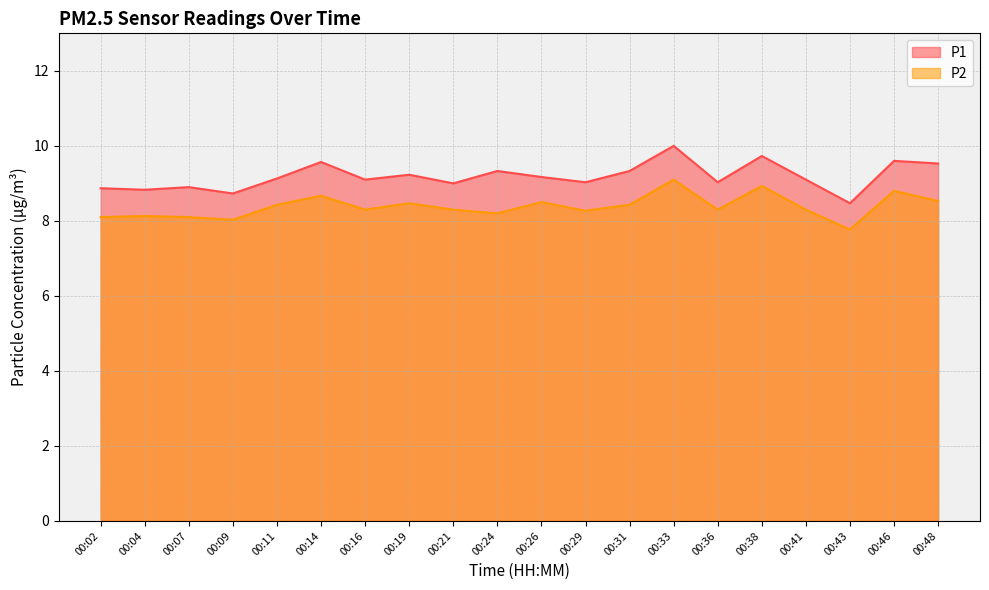

Reading right to left, transcribe all the data shown in this chart.

P1: 00:48=9.5	00:46=9.6	00:43=8.5	00:41=9.1	00:38=9.7	00:36=9.0	00:33=10.0	00:31=9.3	00:29=9.0	00:26=9.2	00:24=9.3	00:21=9.0	00:19=9.2	00:16=9.1	00:14=9.6	00:11=9.1	00:09=8.7	00:07=8.9	00:04=8.8	00:02=8.9
P2: 00:48=8.5	00:46=8.8	00:43=7.8	00:41=8.3	00:38=8.9	00:36=8.3	00:33=9.1	00:31=8.4	00:29=8.3	00:26=8.5	00:24=8.2	00:21=8.3	00:19=8.5	00:16=8.3	00:14=8.7	00:11=8.4	00:09=8.0	00:07=8.1	00:04=8.1	00:02=8.1